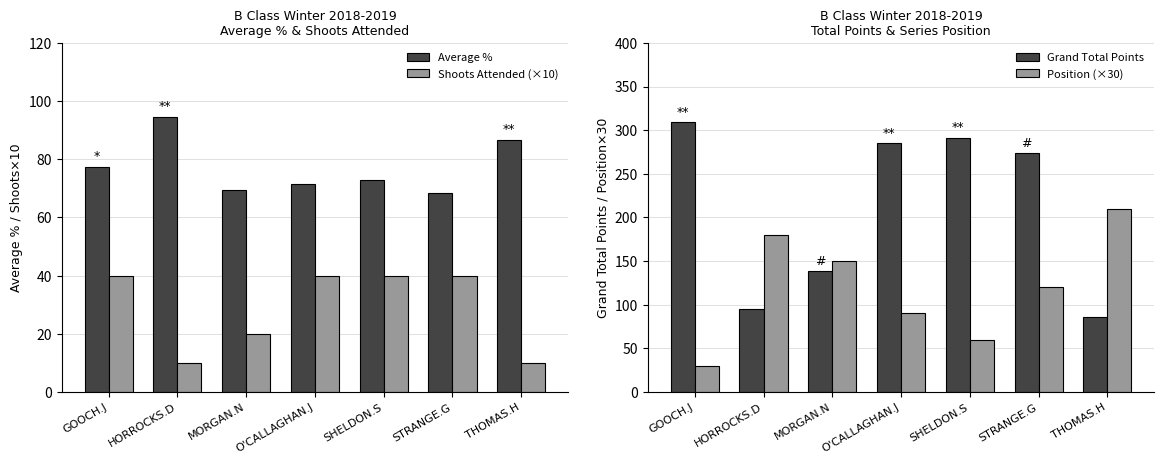

List the series in order of their overall mean, highest first.

Grand Total Points, Position (×30), Average %, Shoots Attended (×10)